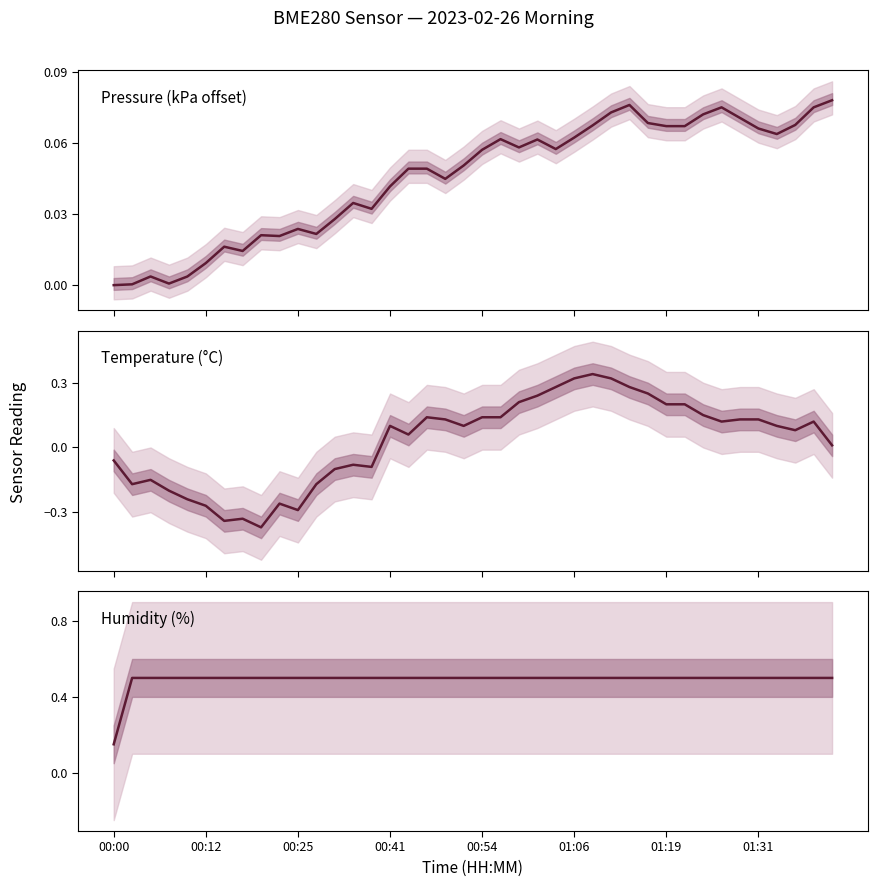

Rank the series at 00:25 from highest to lowest value.

humidity, pressure, temperature